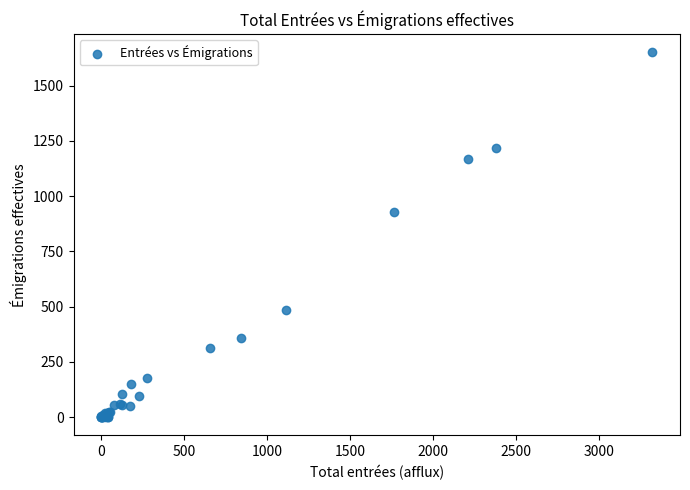

What Y value in the scatter plot is closest to 825?

929